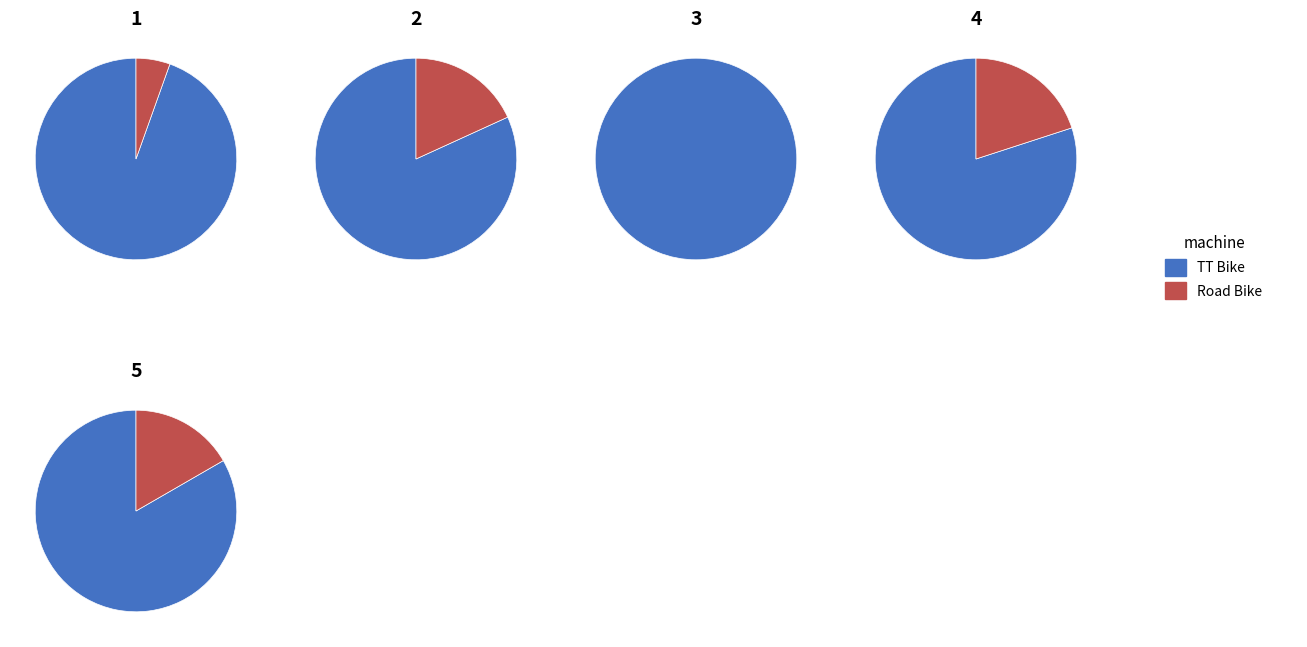

How many segments does this pie chart have?

2